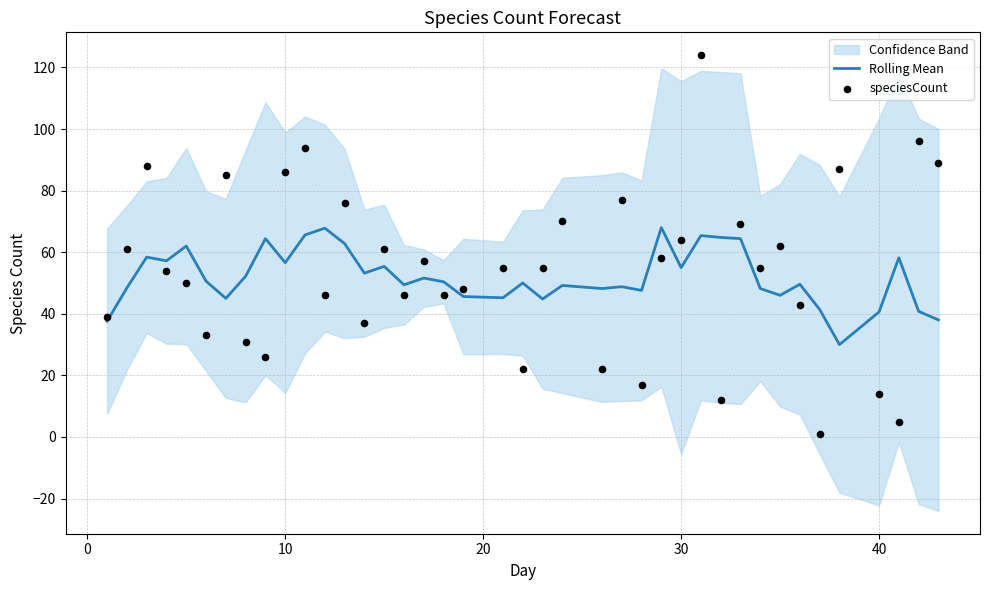

Which series has the largest total across all categories?

speciesCount